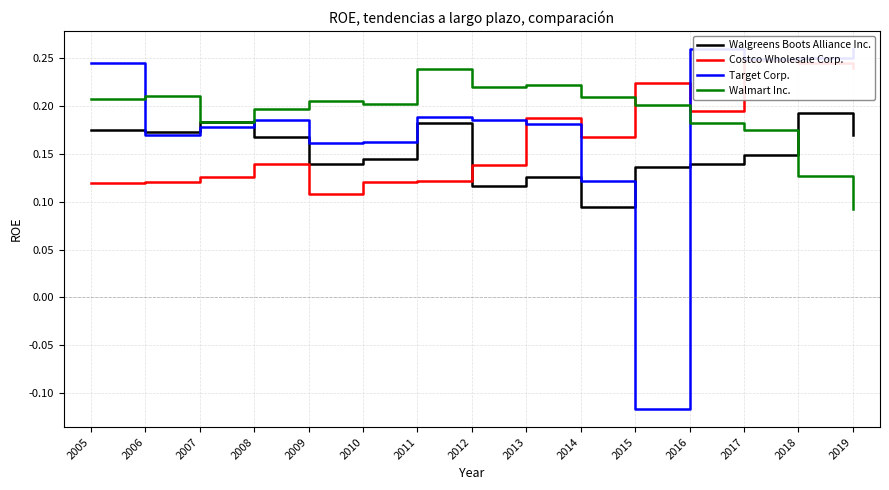

How many values in the Target Corp. series exceed 0?

14